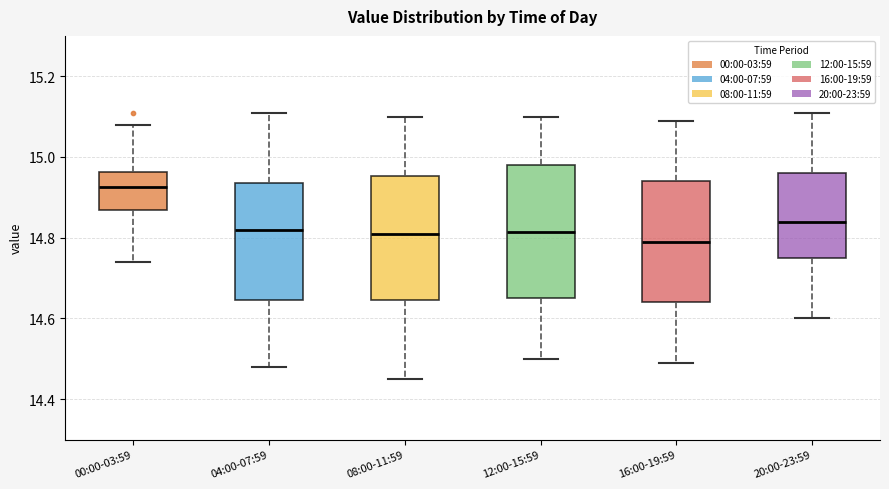

Reading left to right, read every box against the y-axis: the position of its median line, the range the box covers, and the ends of its whiskers. The values are not printed on the chart, so give them approximately, as read against the axis.

00:00-03:59: median 14.92, box 14.86 to 14.96, whiskers 14.74 to 15.08
04:00-07:59: median 14.82, box 14.64 to 14.94, whiskers 14.48 to 15.12
08:00-11:59: median 14.82, box 14.64 to 14.96, whiskers 14.46 to 15.10
12:00-15:59: median 14.82, box 14.66 to 14.98, whiskers 14.50 to 15.10
16:00-19:59: median 14.80, box 14.64 to 14.94, whiskers 14.50 to 15.10
20:00-23:59: median 14.84, box 14.76 to 14.96, whiskers 14.60 to 15.12